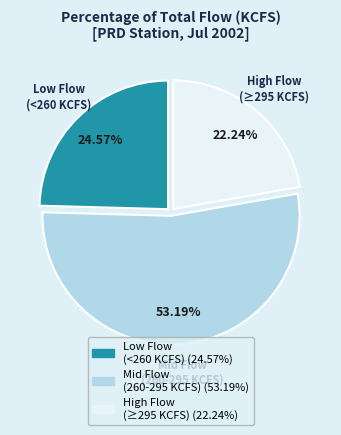

How many slices are in this pie chart?

3